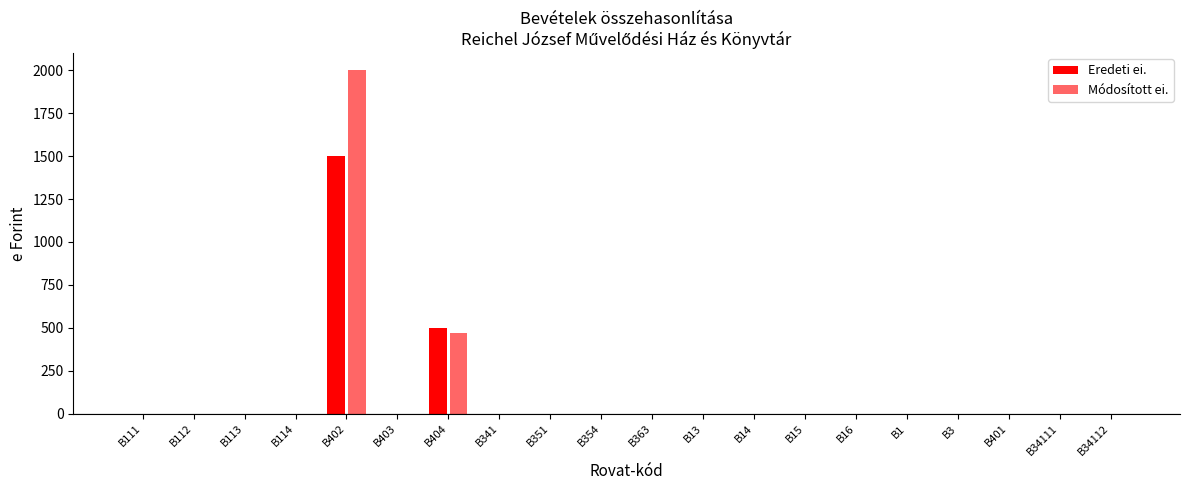

What position from the left is B15?

14